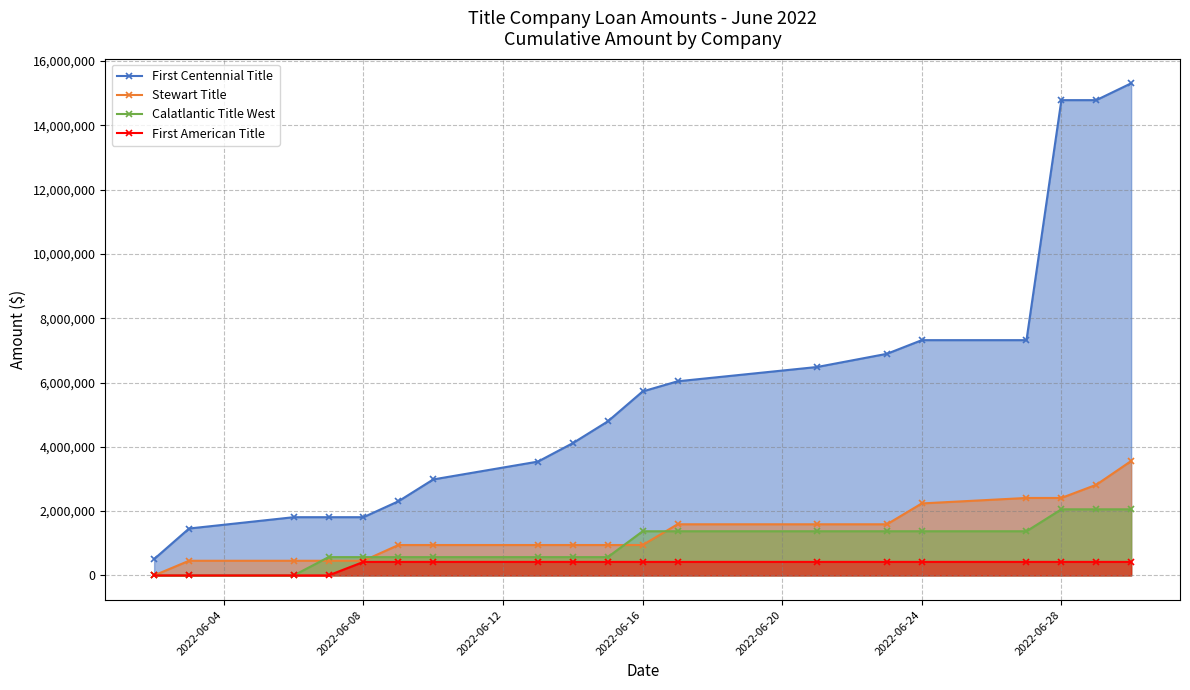

What are all the series names shown in the legend?

First Centennial Title, Stewart Title, Calatlantic Title West, First American Title